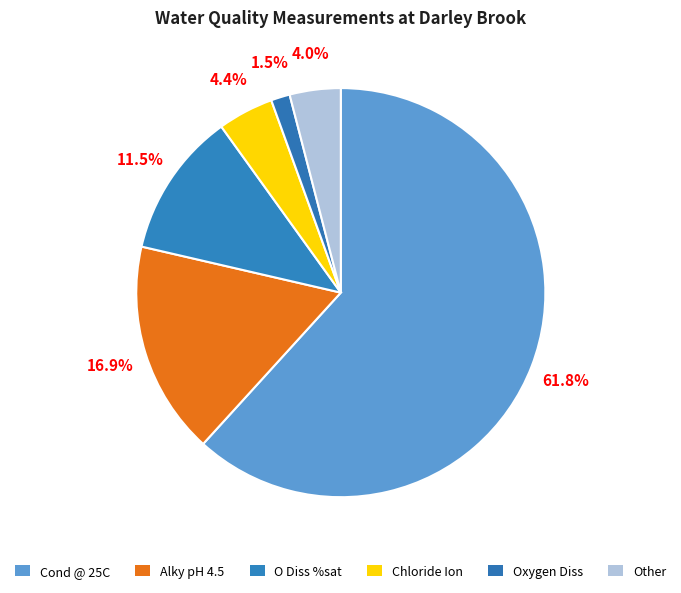

Which slice is the largest?

us/cm (Cond @ 25C)